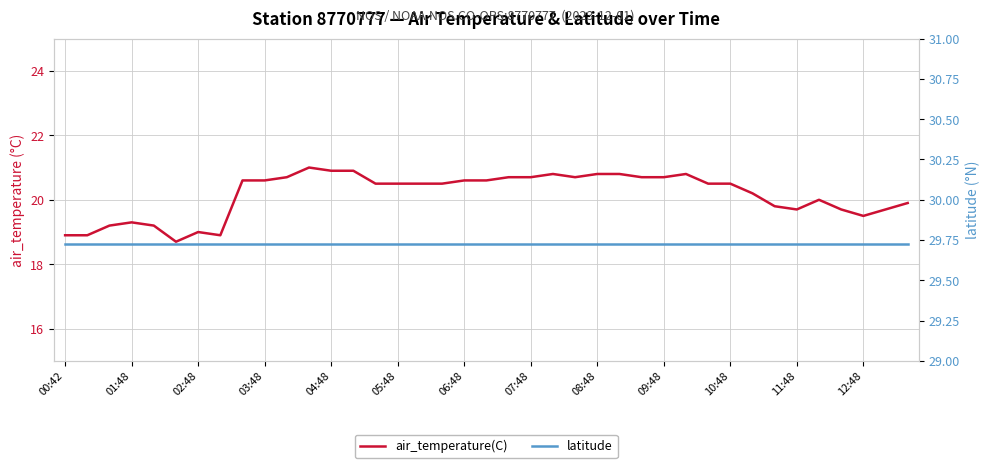

Is it true that air_temperature(C) equals 32.2 at 02:48?

False